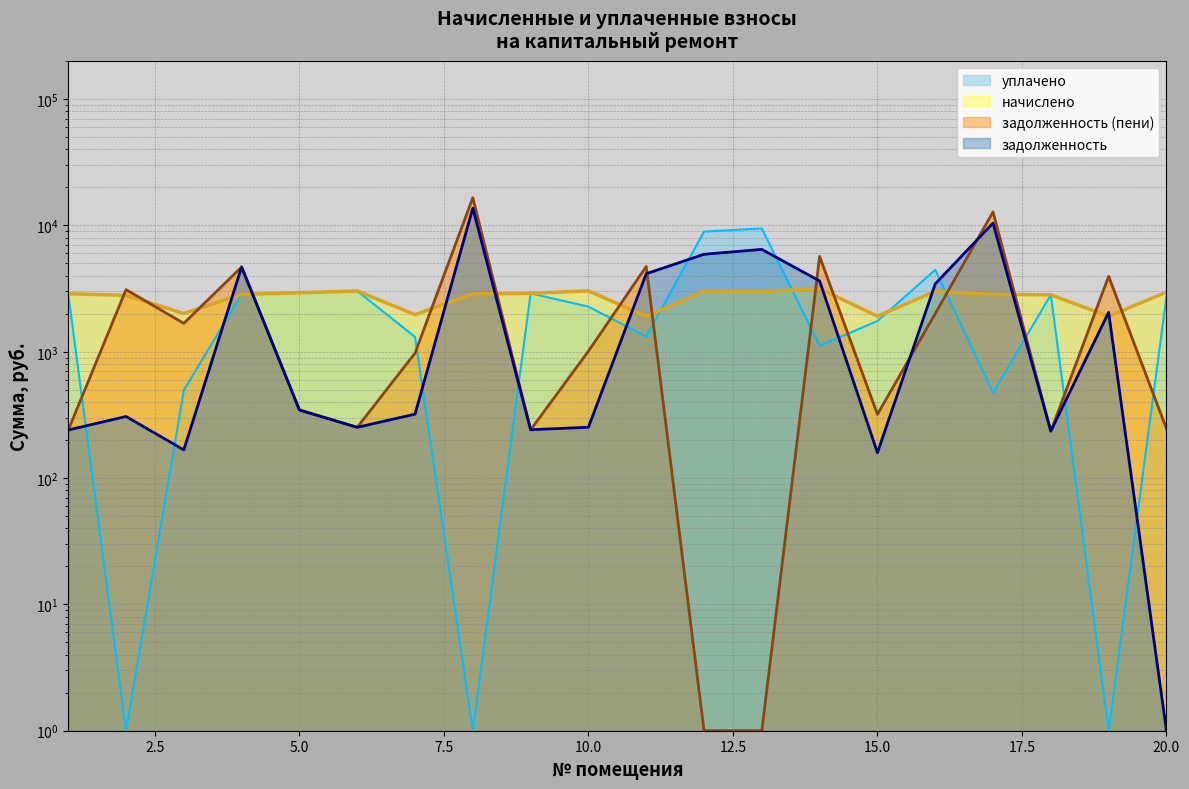

List the labels in order of задолженность (пени) value, largest first.

8, 17, 14, 11, 4, 19, 2, 16, 3, 10, 7, 5, 15, 6, 20, 9, 1, 18, 12, 13